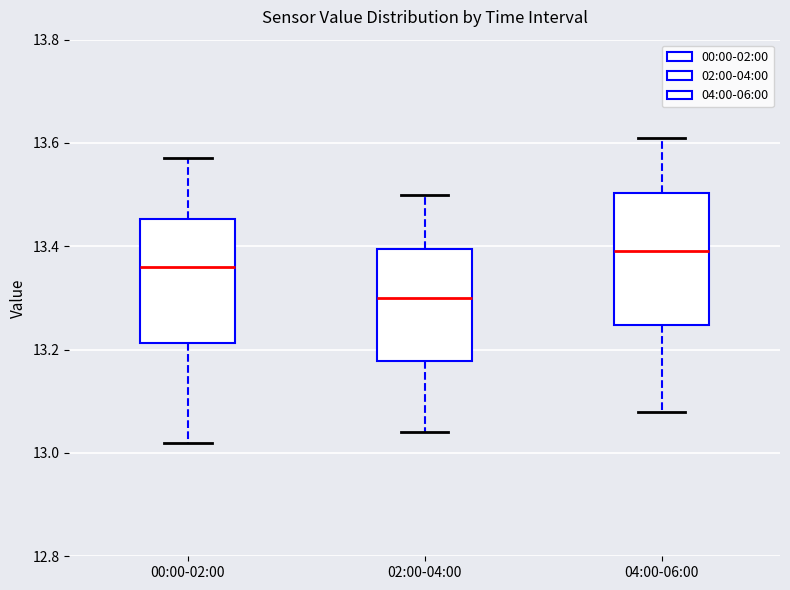

Reading left to right, read every box against the y-axis: the position of its median line, the range the box covers, and the ends of its whiskers. The values are not printed on the chart, so give them approximately, as read against the axis.

00:00-02:00: median 13.36, box 13.22 to 13.46, whiskers 13.02 to 13.58
02:00-04:00: median 13.30, box 13.18 to 13.40, whiskers 13.04 to 13.50
04:00-06:00: median 13.40, box 13.24 to 13.50, whiskers 13.08 to 13.62